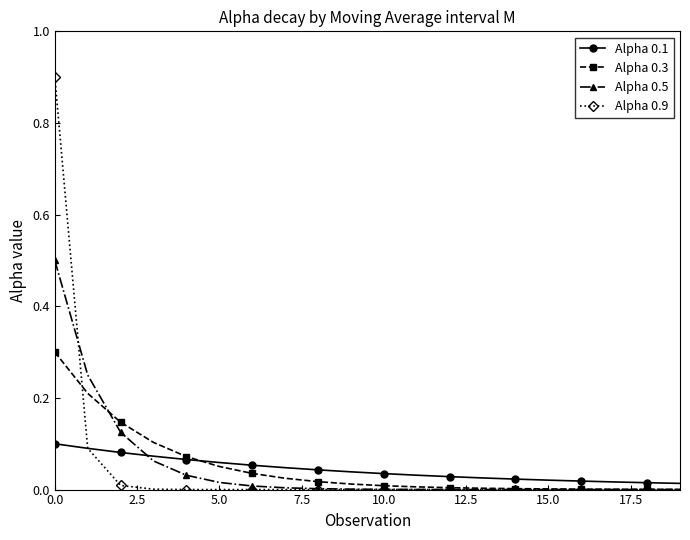

Which series has the largest range (max minus min)?

Alpha 0.9